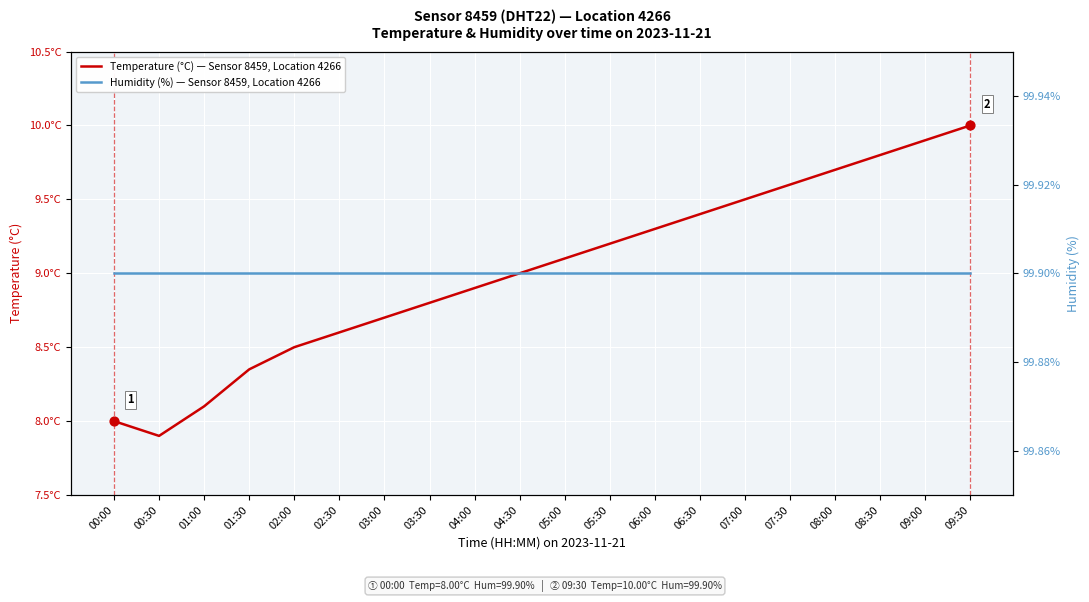

Which series contains the highest Y value?

Humidity (%) — Sensor 8459, Location 4266